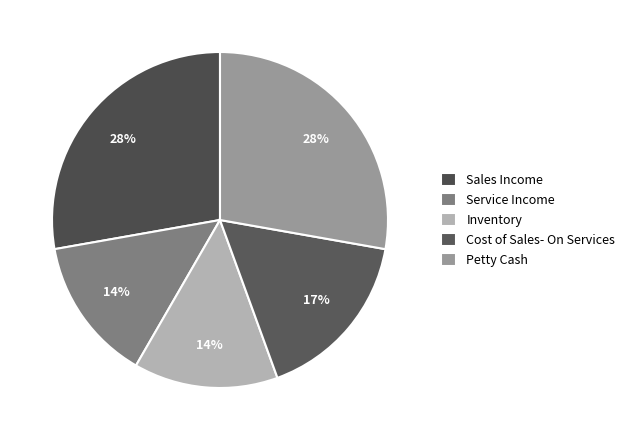

How many slices are in this pie chart?

5